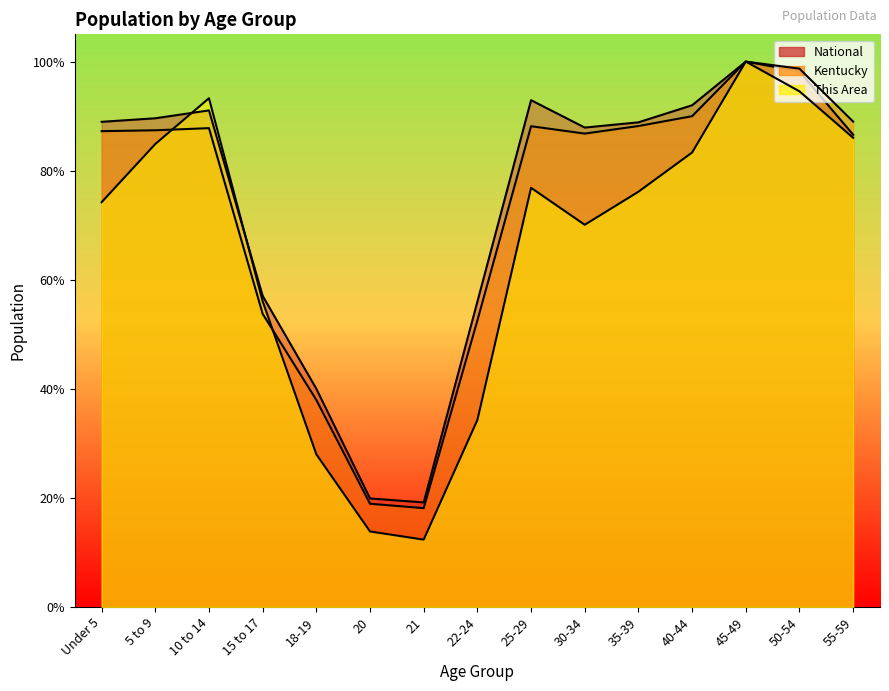

Where do This Area and National first cross each other?

5 to 9 and 10 to 14